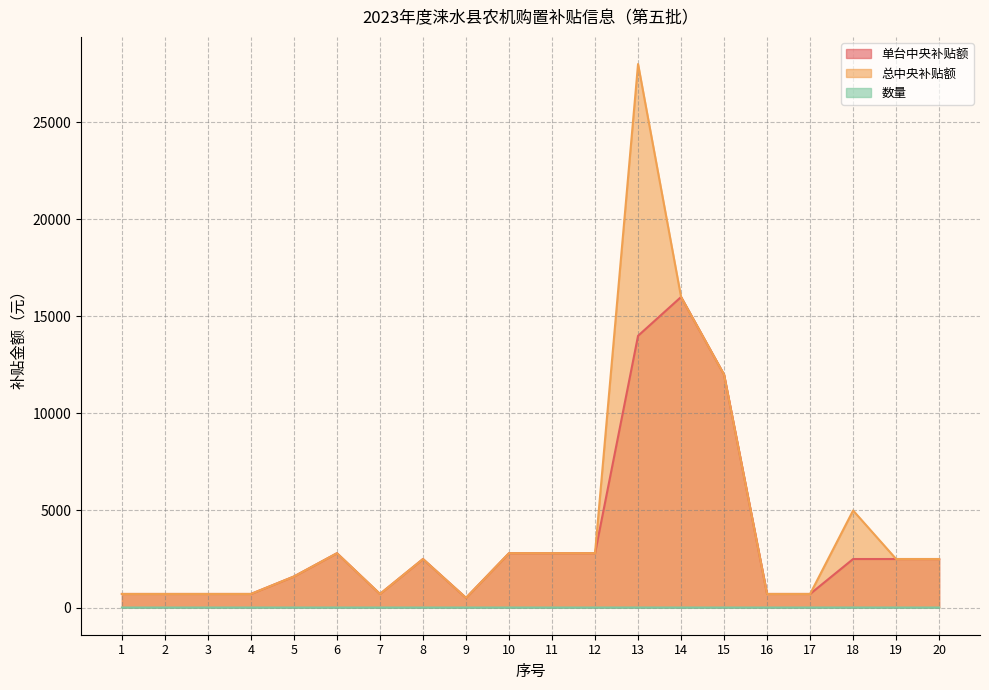

What is the maximum value for 总中央补贴额?

28000